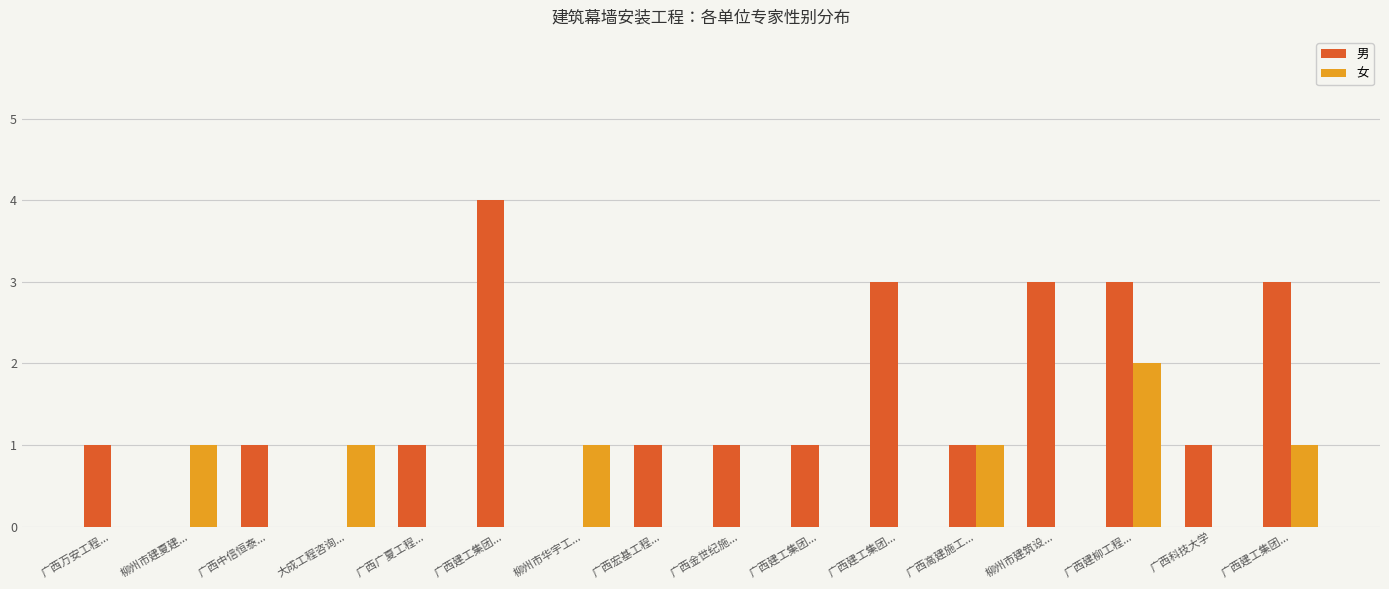

Is it true that 女 equals 2 at 广西建柳工程...?

True